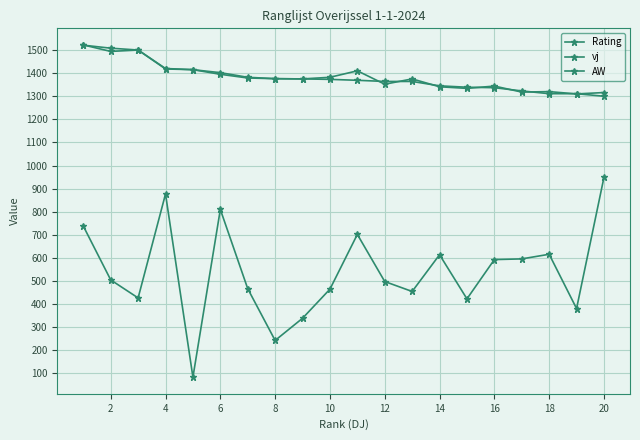

How many lines are shown in the chart?

3